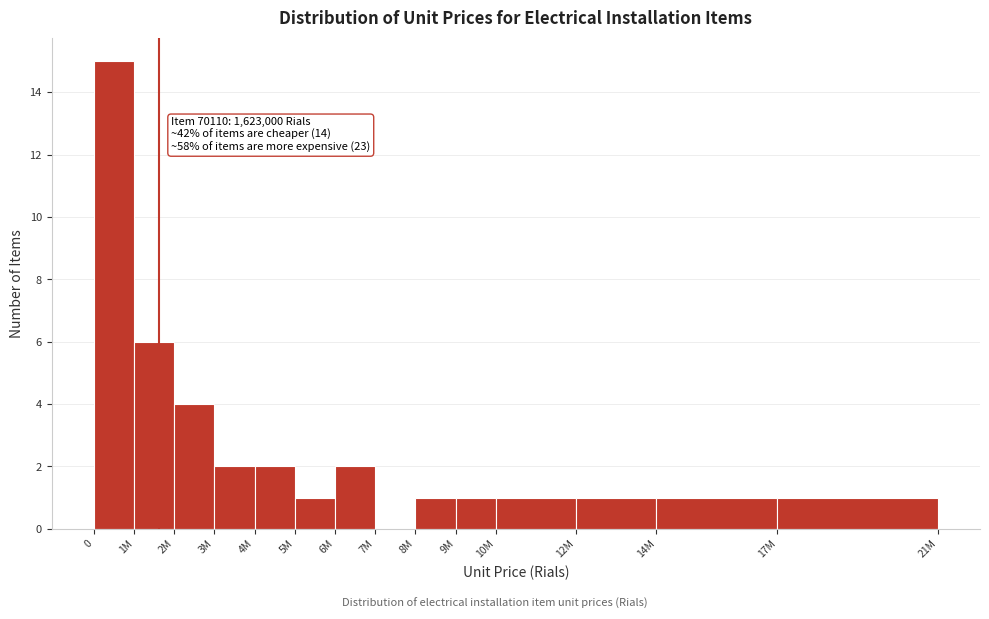

Reading right to left, extract all data points from this chart.

17M=1	14M=1	12M=1	10M=1	9M=1	8M=1	7M=0	6M=2	5M=1	4M=2	3M=2	2M=4	1M=6	0=15